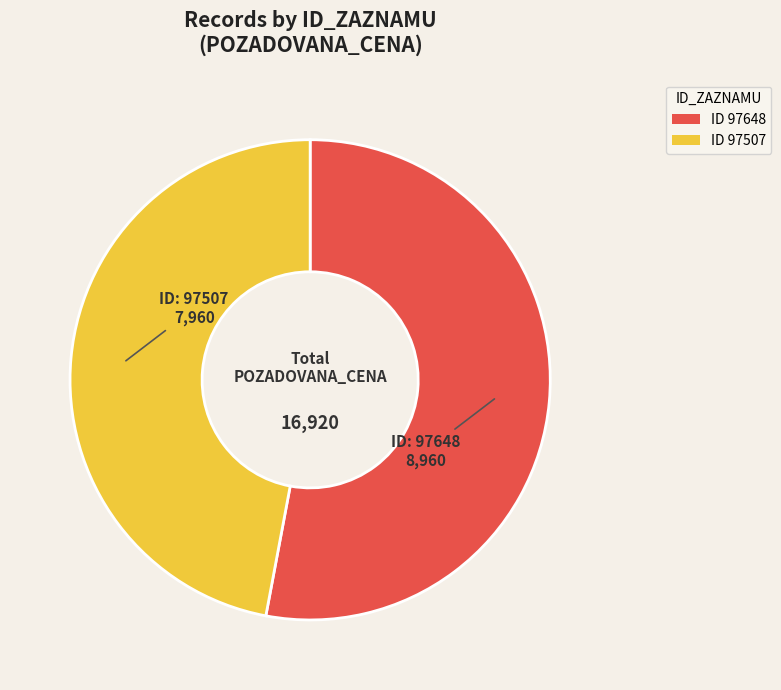

Does any single category account for the majority?

Yes